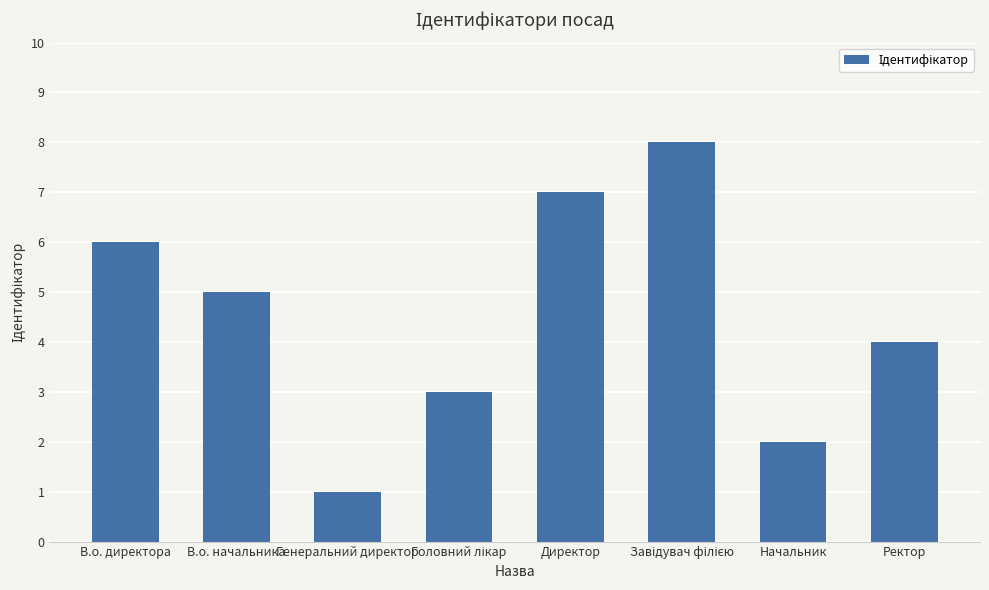

The value at В.о. директора is 1. True or false?

False